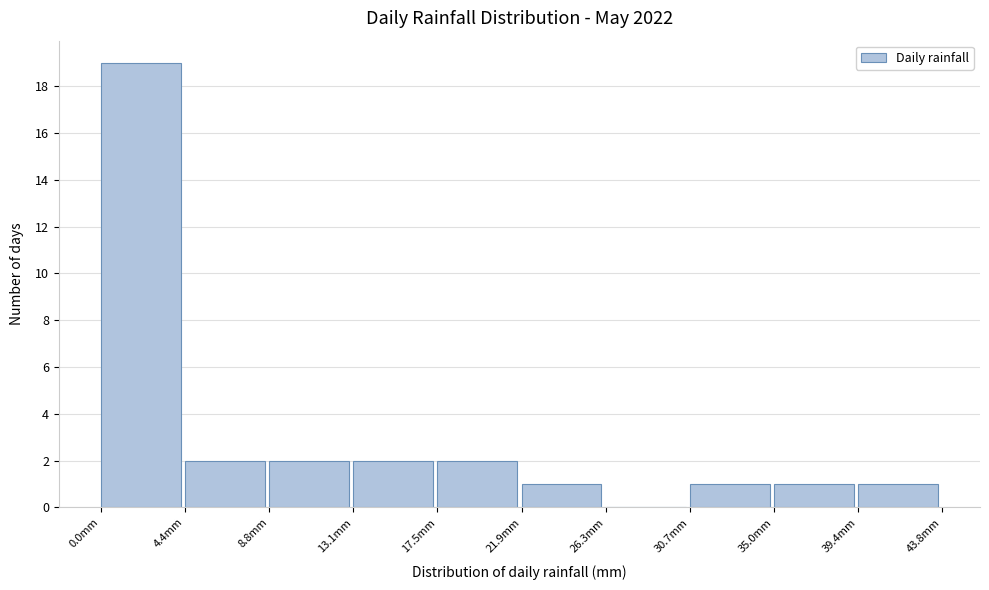

Reading left to right, list every bar in this chart as the range it spans on the x-axis followed by its height. Neither the bar edges nor the heights are printed on the chart, so give them approximately, as read against the axes.

0.0 to 4.5: 19
4.5 to 9.0: 2
9.0 to 13.0: 2
13.0 to 17.5: 2
17.5 to 22.0: 2
22.0 to 26.5: 1
26.5 to 30.5: 0
30.5 to 35.0: 1
35.0 to 39.5: 1
39.5 to 44.0: 1